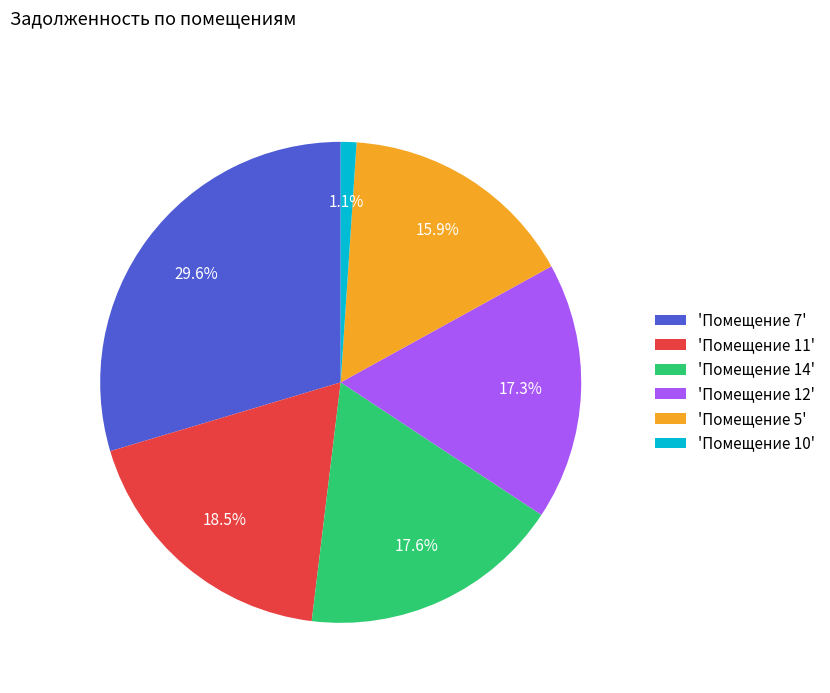

Which category has the biggest portion of the pie?

'Помещение 7'